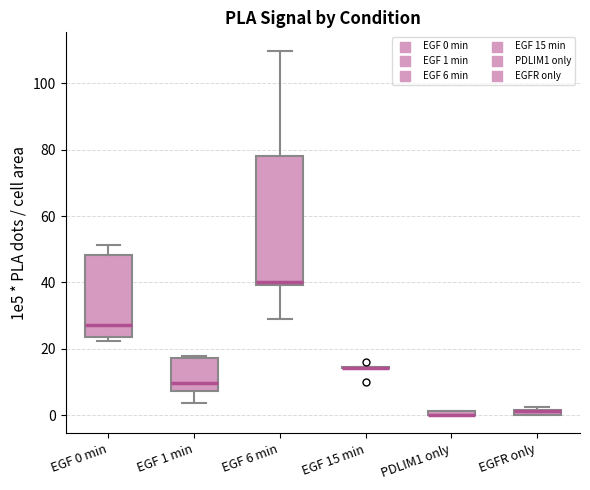

Comparing the boxes themselves (not the whiskers), which one is the tallest?

EGF 6 min